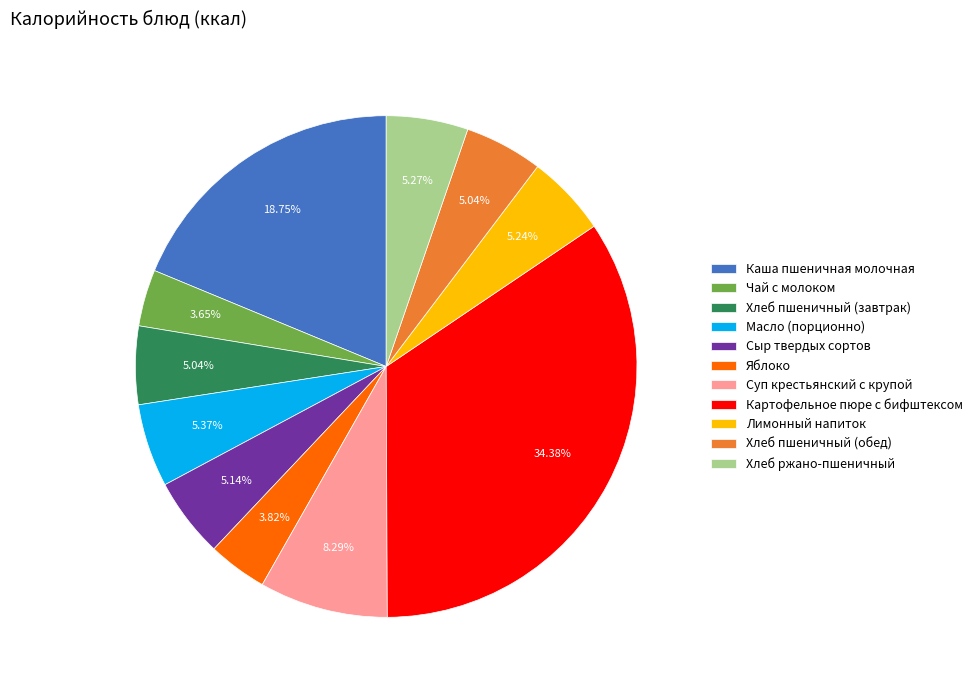

To the nearest percent, what is the combined percentage of Хлеб пшеничный (обед) and Суп крестьянский с крупой?

13%